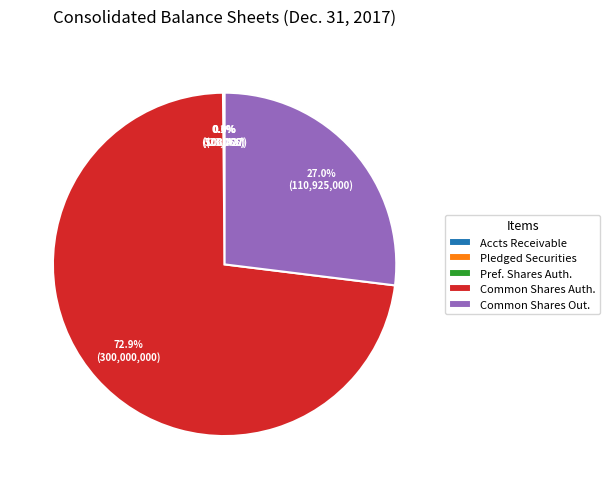

What is the largest slice in the pie chart?

Common Shares Auth.